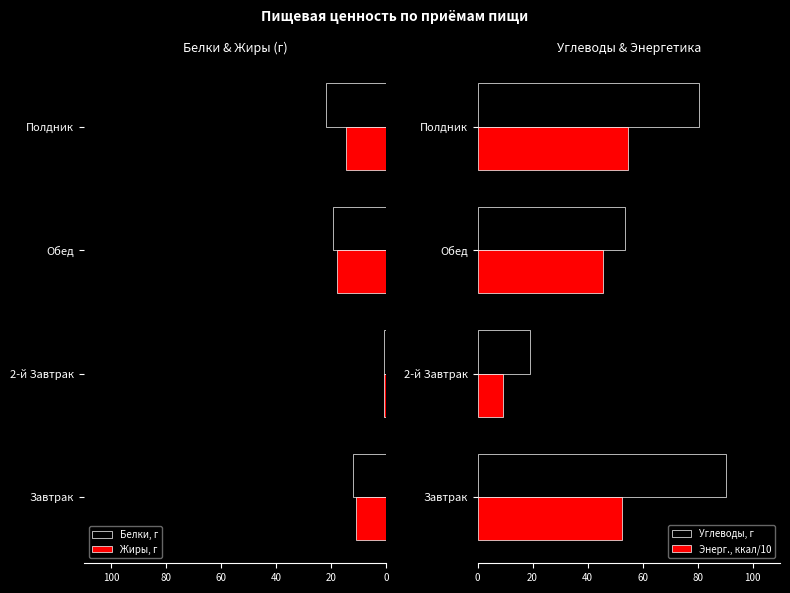

Which category has the lowest value in the Углеводы, г series?

2-й Завтрак